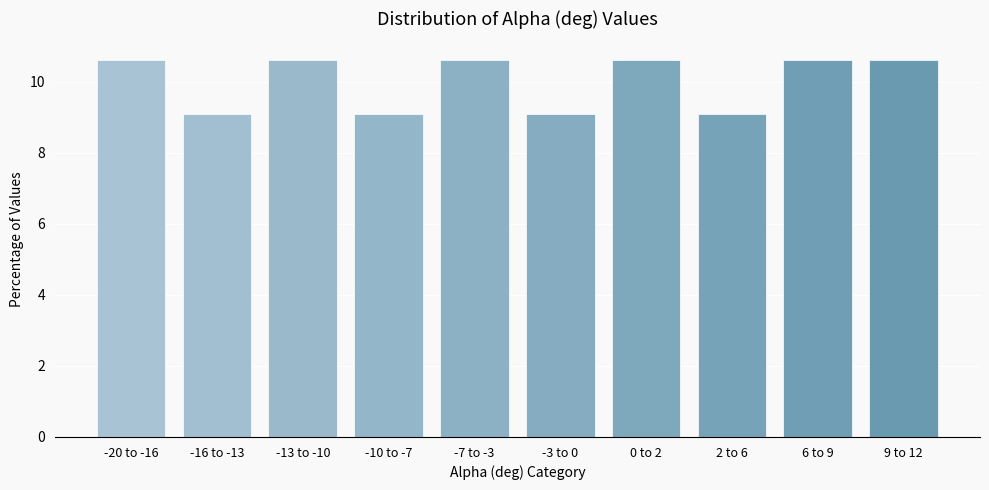

Reading left to right, what are all the values shown in this chart?

10.6	9.1	10.6	9.1	10.6	9.1	10.6	9.1	10.6	10.6